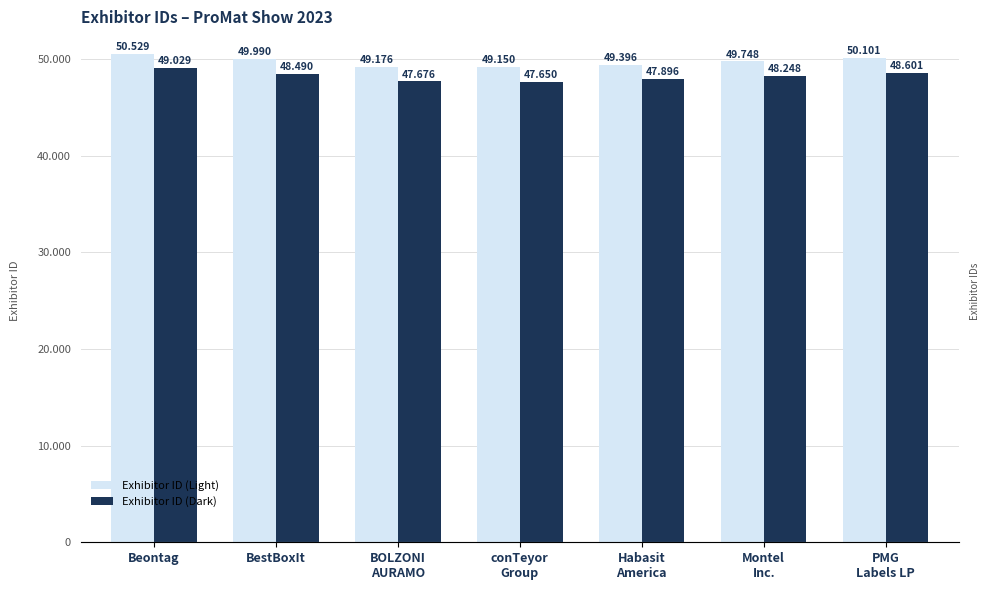

Reading right to left, list all the values displayed in this chart.

Exhibitor ID (Light): 50101	49748	49396	49150	49176	49990	50529
Exhibitor ID (Dark): 48601	48248	47896	47650	47676	48490	49029